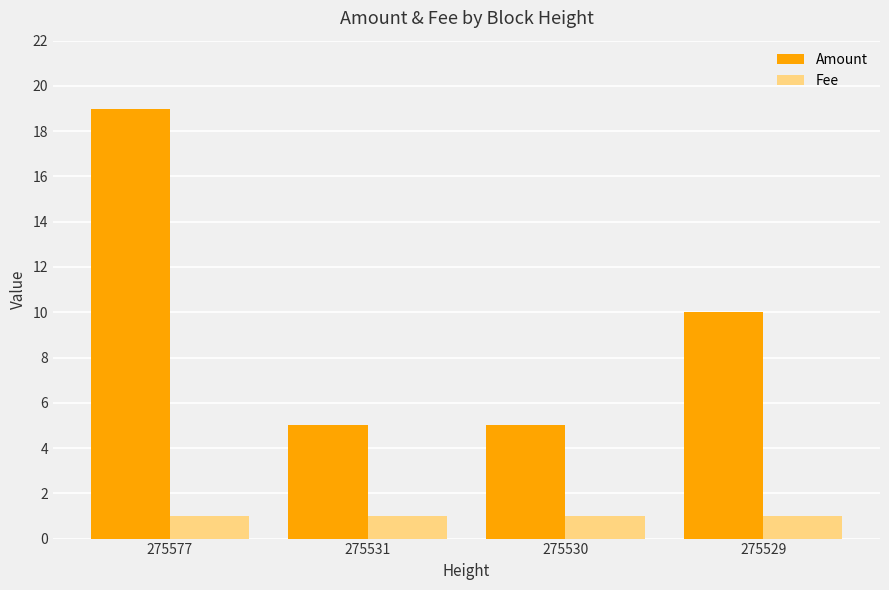

At how many categories does at least one series exceed 18?

1